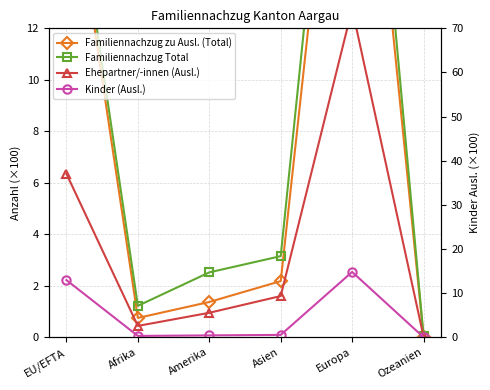

What is the difference between the maximum and minimum values in the Ehepartner/-innen (Ausl.) series?

12.7